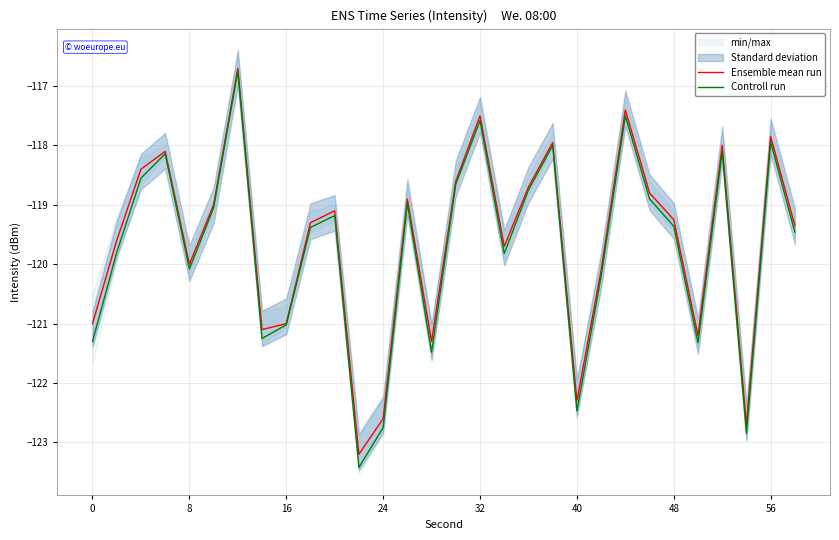

The value of Ensemble mean run at 56 is -198.3. True or false?

False